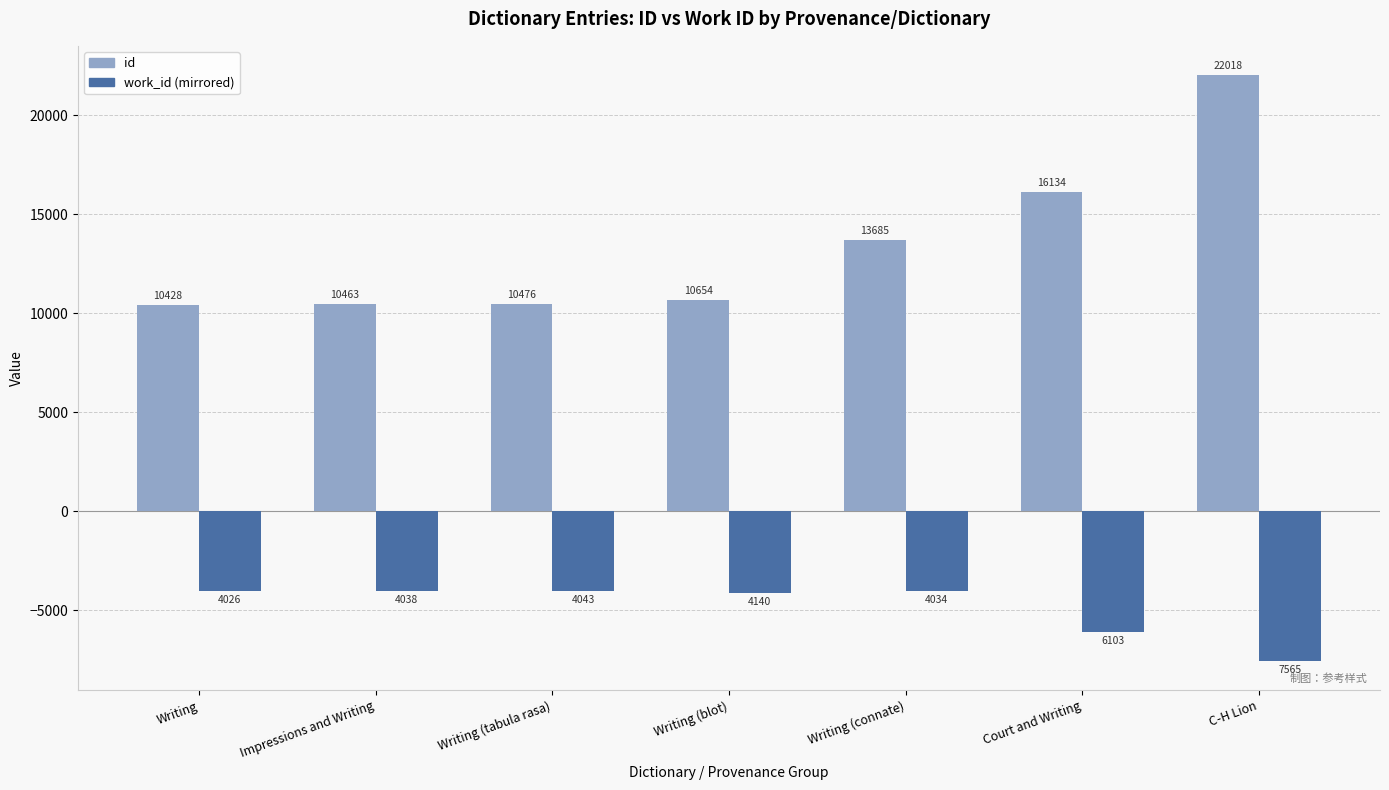

What is the spread (max minus min) of values at Writing (blot)?

14794